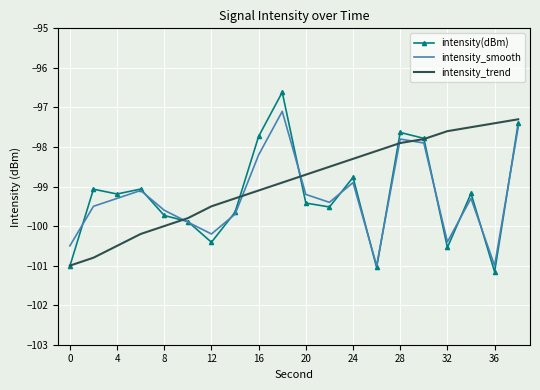

After their last crossing, which series has the higher values: intensity_smooth or intensity_trend?

intensity_trend